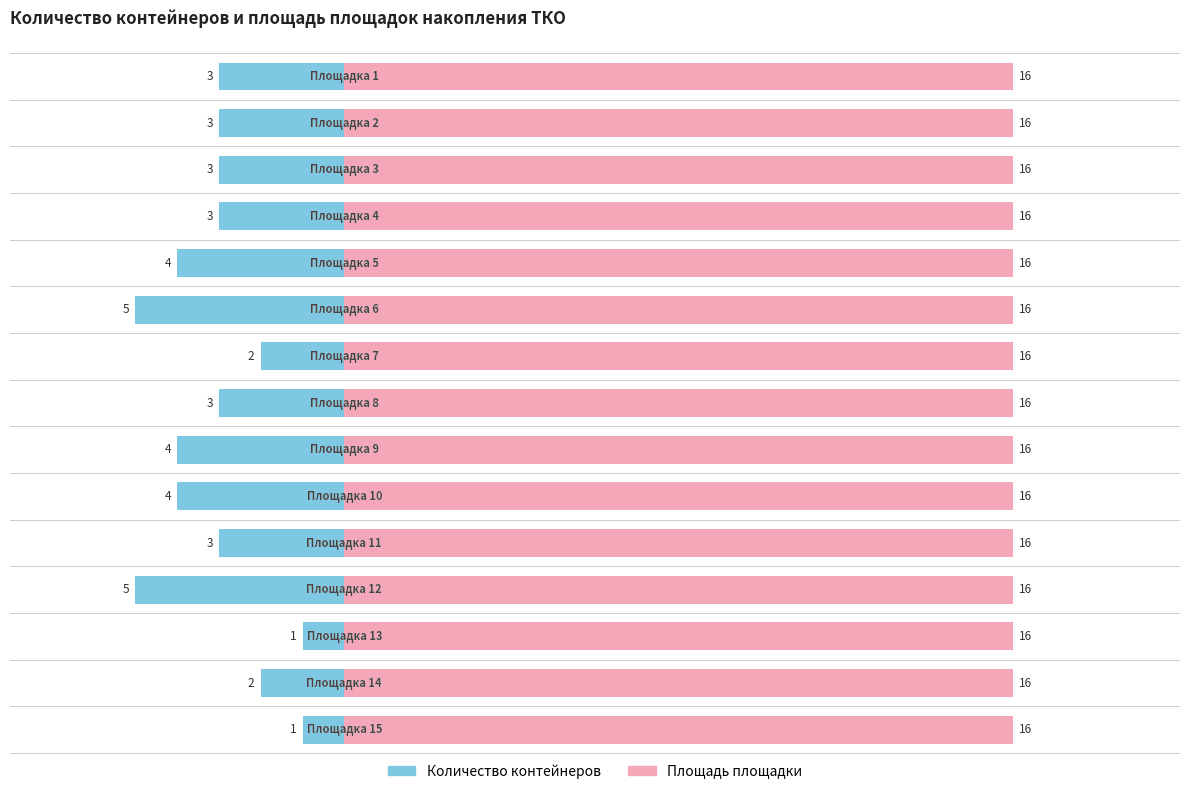

What are all the series names shown in the legend?

Количество контейнеров, Площадь площадки